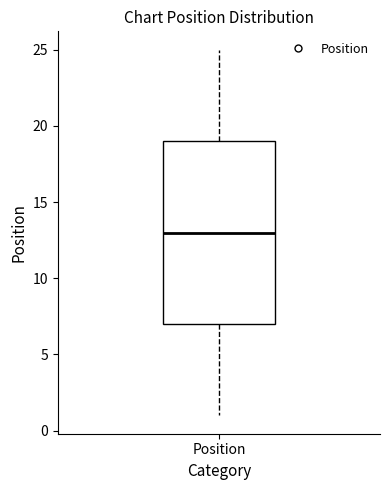

Read this box plot against the y-axis: the position of the median line, the range covered by the box, and the ends of both whiskers. The values are not printed on the chart, so give them approximately, as read against the axis.

median 13, box 7 to 19, whiskers 1 to 25